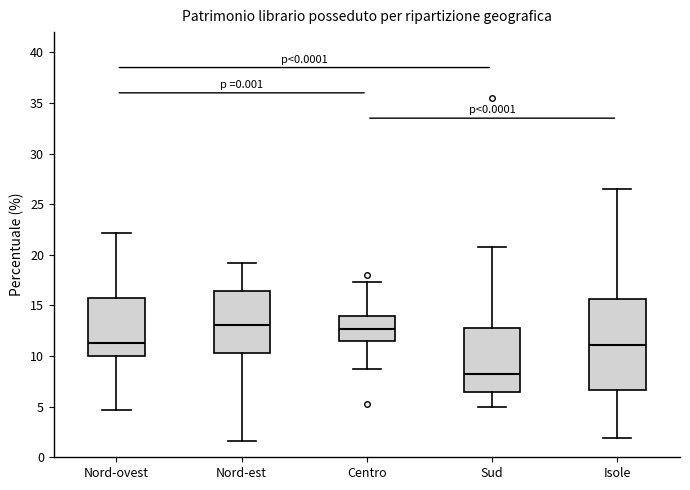

Which box is the tallest, from its lower edge to its upper edge?

Isole